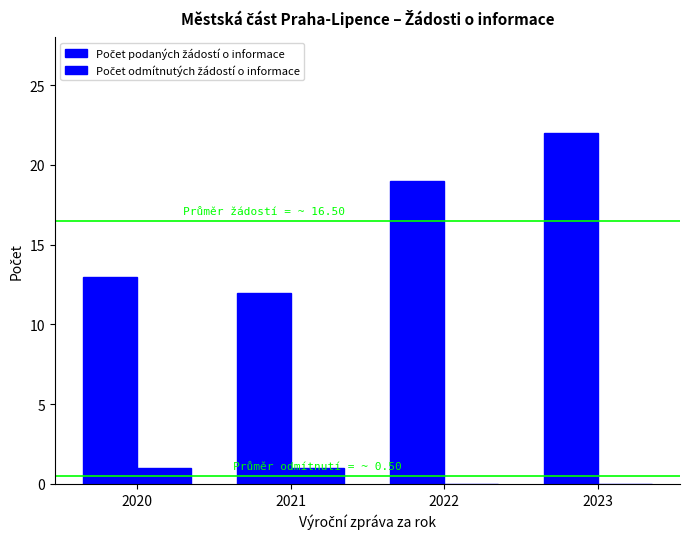

How many series are shown in this chart?

2